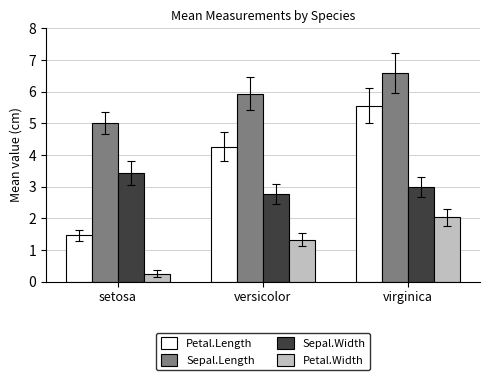

What is the spread (max minus min) of values at virginica?

4.6